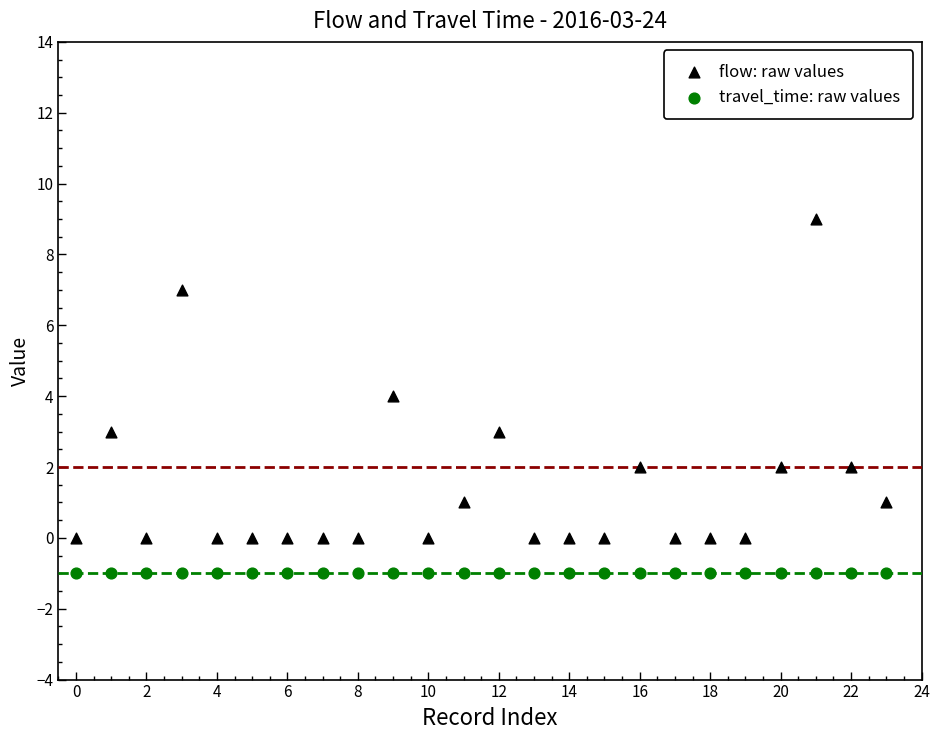

Which series contains the lowest Y value?

travel_time: raw values